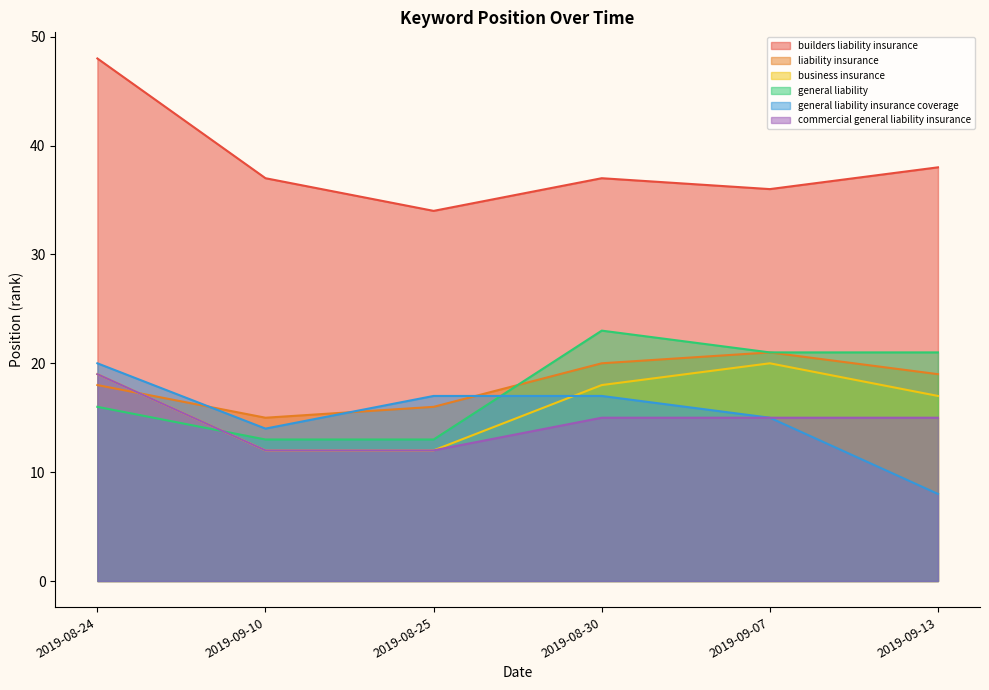

What is the lowest value of the commercial general liability insurance series?

12